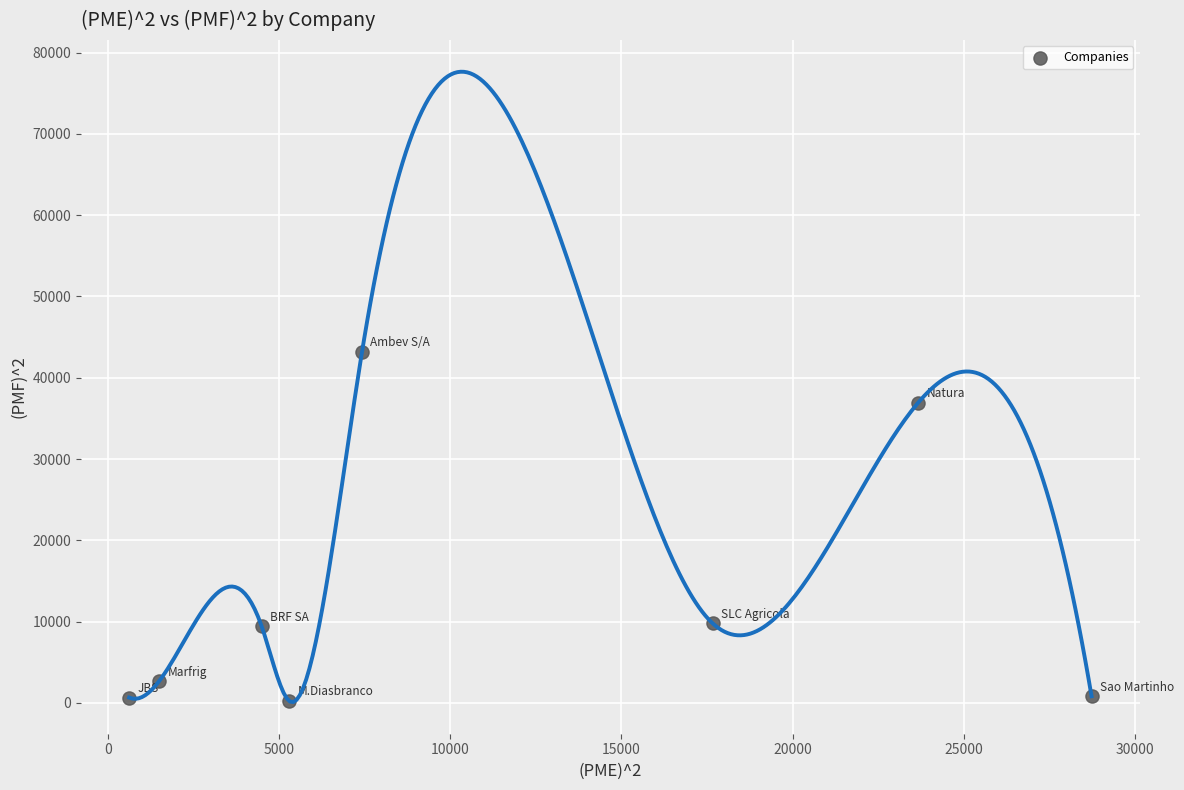

What is the range of Y values (max minus min)?

42976.6